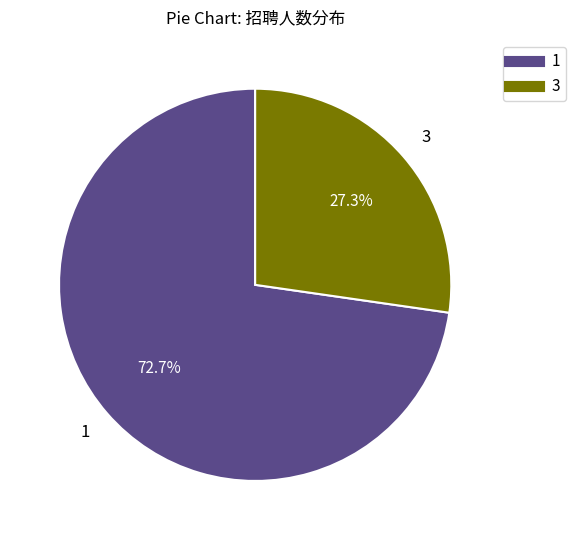

Is there any slice that represents more than half of the pie?

Yes